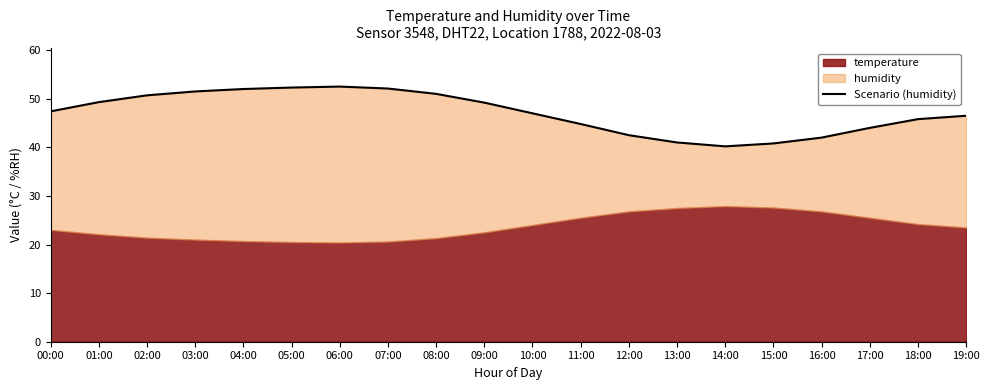

Where does the data first go above 47?

00:00